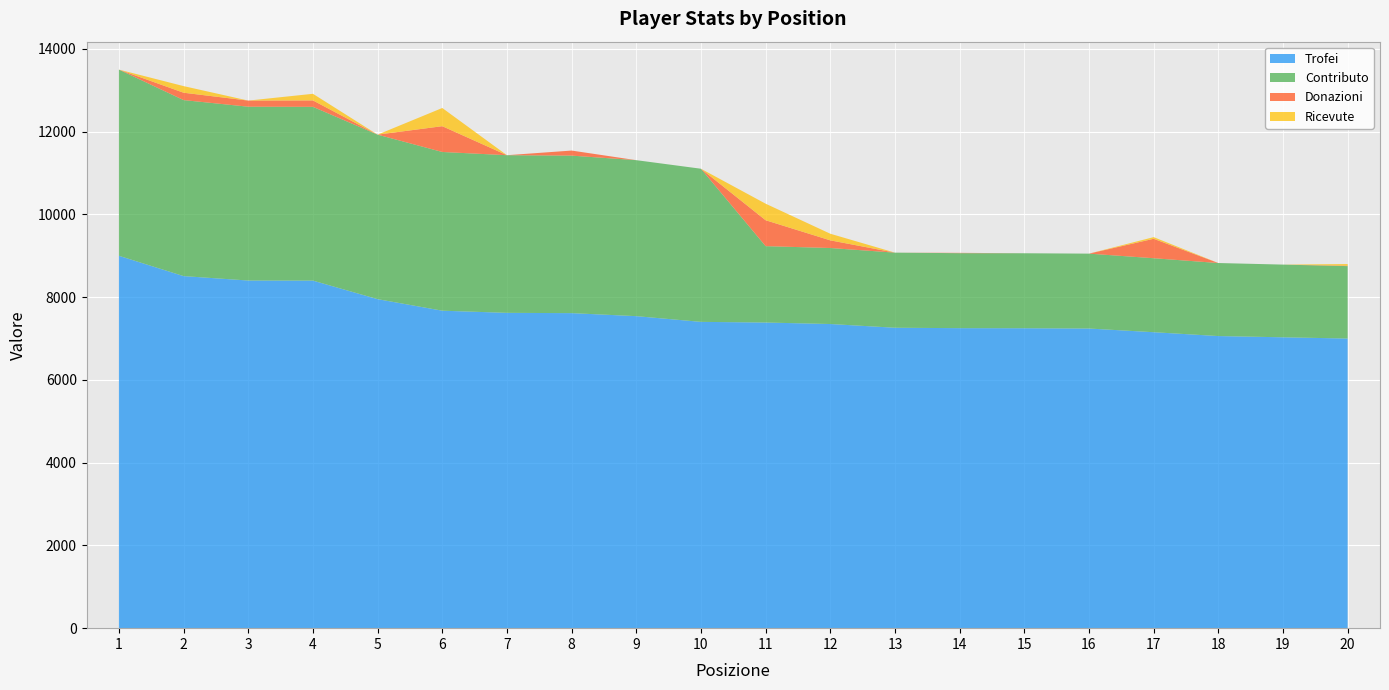

Reading right to left, extract all data points from this chart.

Trofei: 20=7000	19=7030	18=7060	17=7153	16=7242	15=7249	14=7251	13=7261	12=7351	11=7387	10=7403	9=7541	8=7614	7=7621	6=7673	5=7952	4=8400	3=8402	2=8509	1=9000
Contributo: 20=1750	19=1757	18=1765	17=1788	16=1810	15=1812	14=1812	13=1815	12=1837	11=1846	10=3701	9=3770	8=3807	7=3810	6=3836	5=3976	4=4200	3=4201	2=4254	1=4500
Donazioni: 20=10	19=0	18=0	17=470	16=0	15=0	14=8	13=0	12=185	11=626	10=0	9=0	8=122	7=0	6=623	5=0	4=155	3=148	2=178	1=0
Ricevute: 20=40	19=0	18=0	17=40	16=0	15=0	14=0	13=0	12=160	11=400	10=0	9=0	8=0	7=0	6=440	5=0	4=160	3=0	2=160	1=0